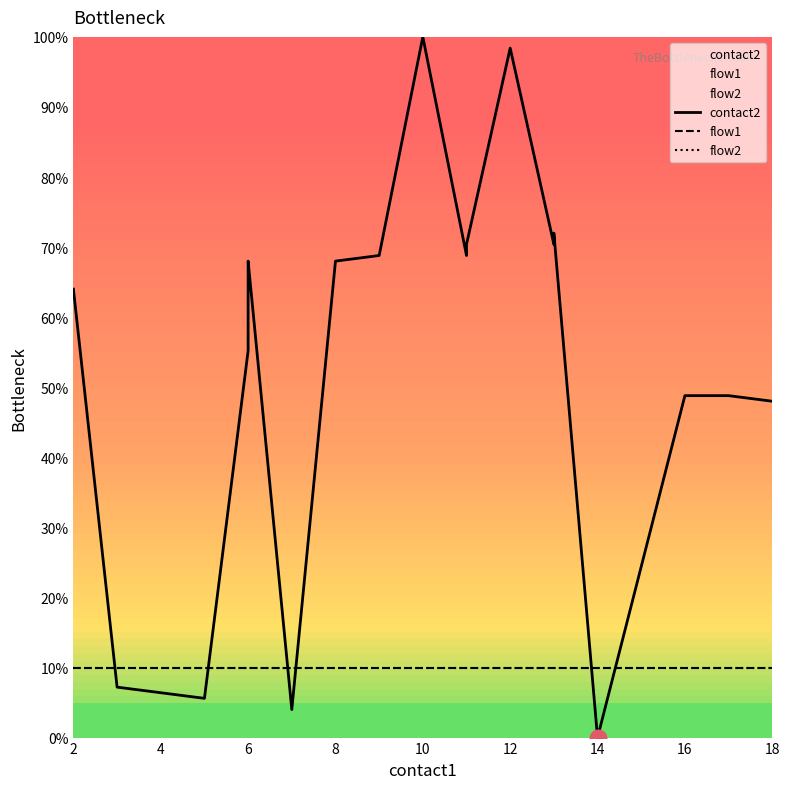

What is the sum of all flow2 values?

200.0